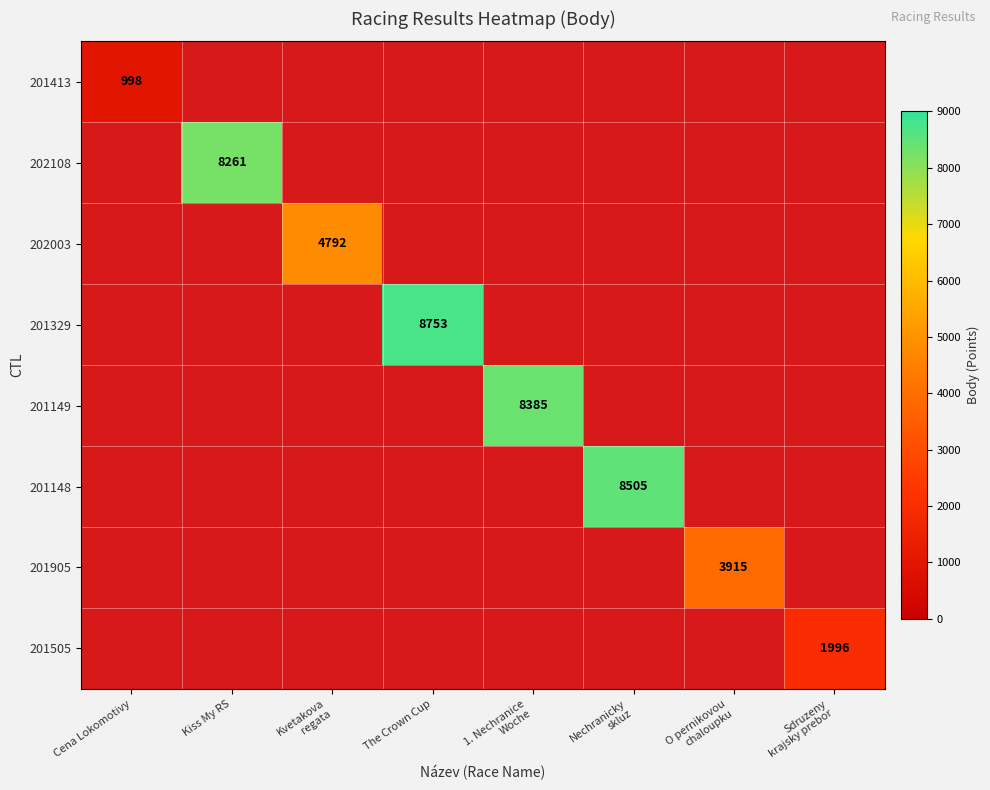

True or false: 201413 has a value of 998 at Cena Lokomotivy.

True